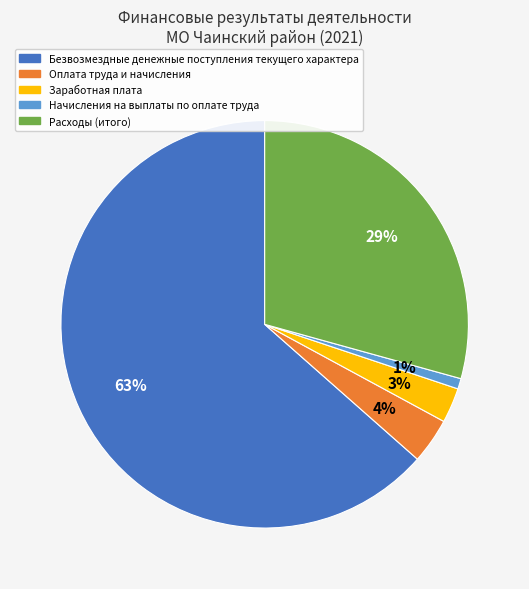

Between Оплата труда и начисления and Начисления на выплаты по оплате труда, which is larger?

Оплата труда и начисления